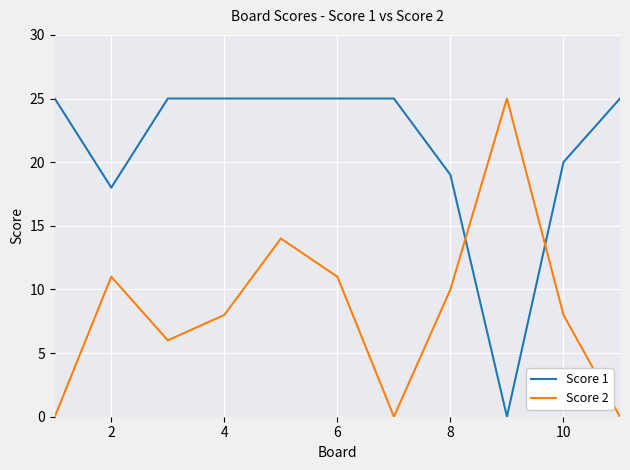

Reading left to right, list all the values displayed in this chart.

Score 1: 25	18	25	25	25	25	25	19	0	20	25
Score 2: 0	11	6	8	14	11	0	10	25	8	0